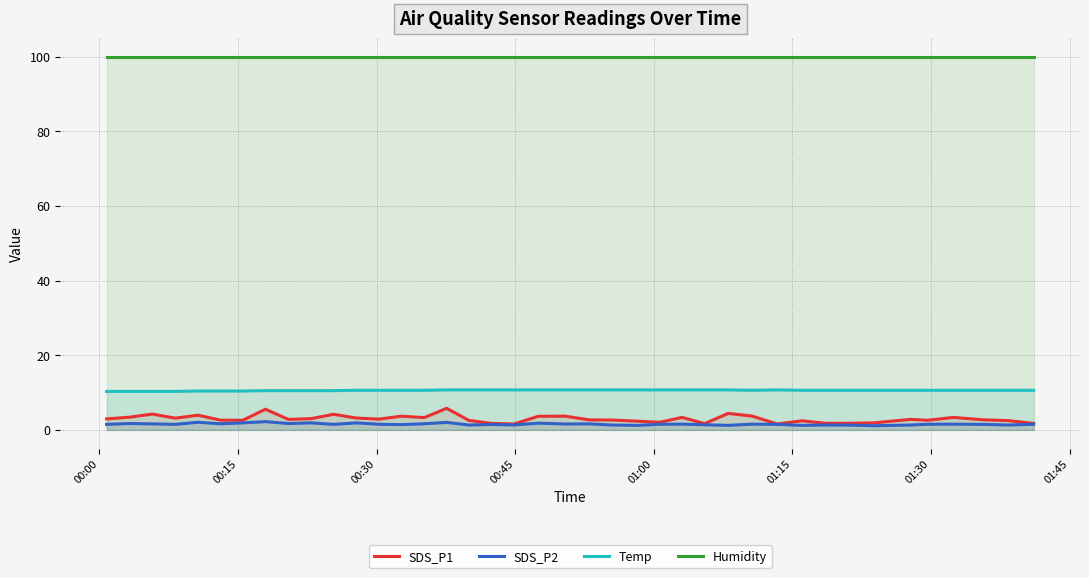

Which series has the largest range (max minus min)?

SDS_P1